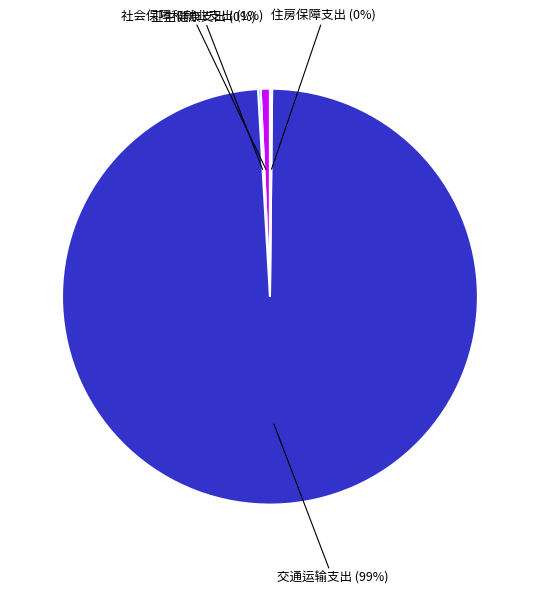

Is there any slice that represents more than half of the pie?

Yes